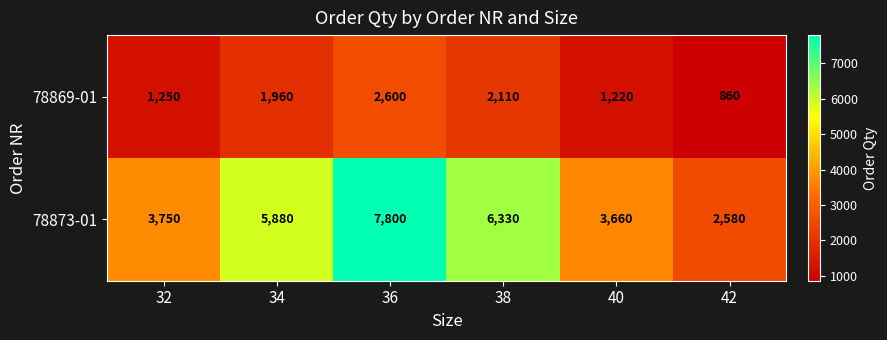

What is the difference between the 78873-01 values at 34 and 42?

3300